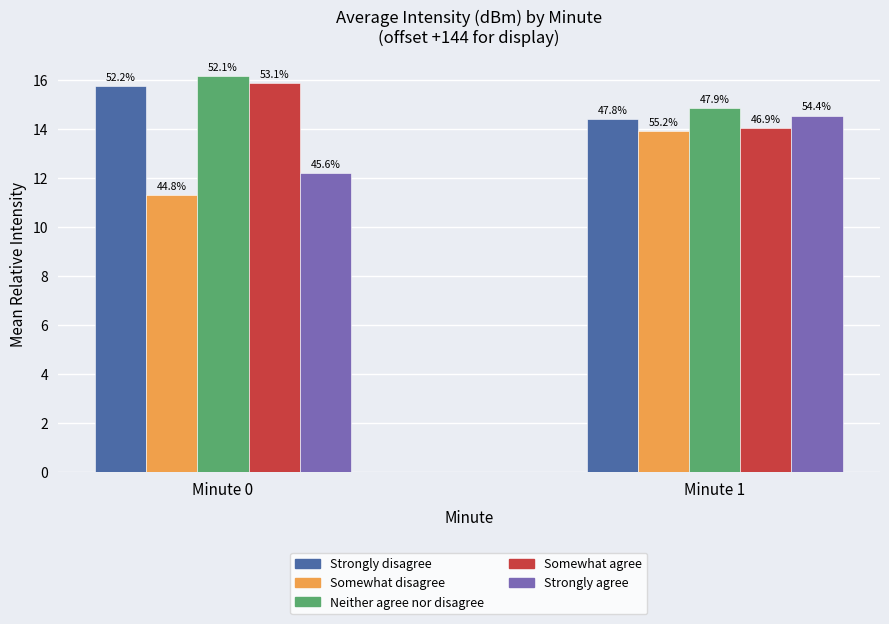

Where is Strongly disagree nearest to the value 15?

Minute 1